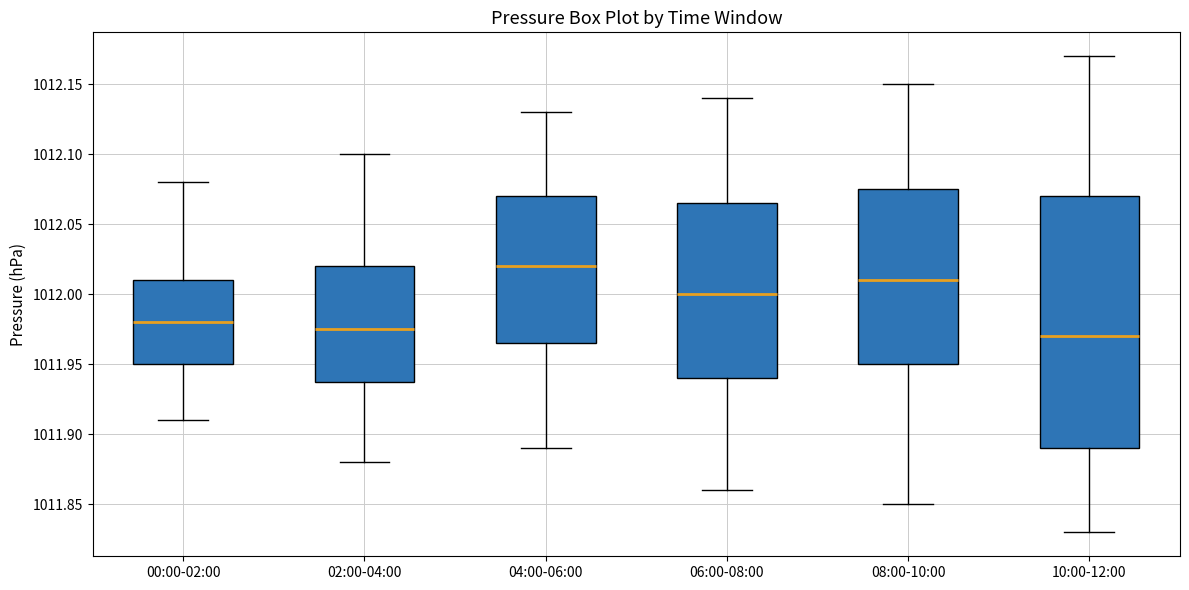

Where does the lower whisker of the box for 04:00-06:00 end on the y-axis? The values are not printed on the chart, so give them approximately, as read against the axis.

1011.890